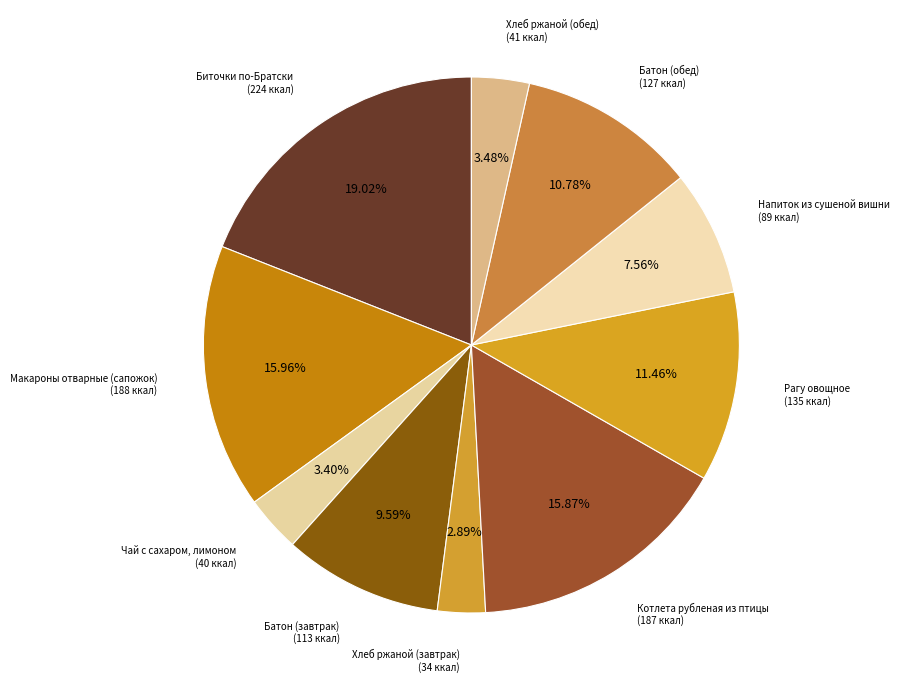

Which slice is the smallest?

Хлеб ржаной (завтрак)